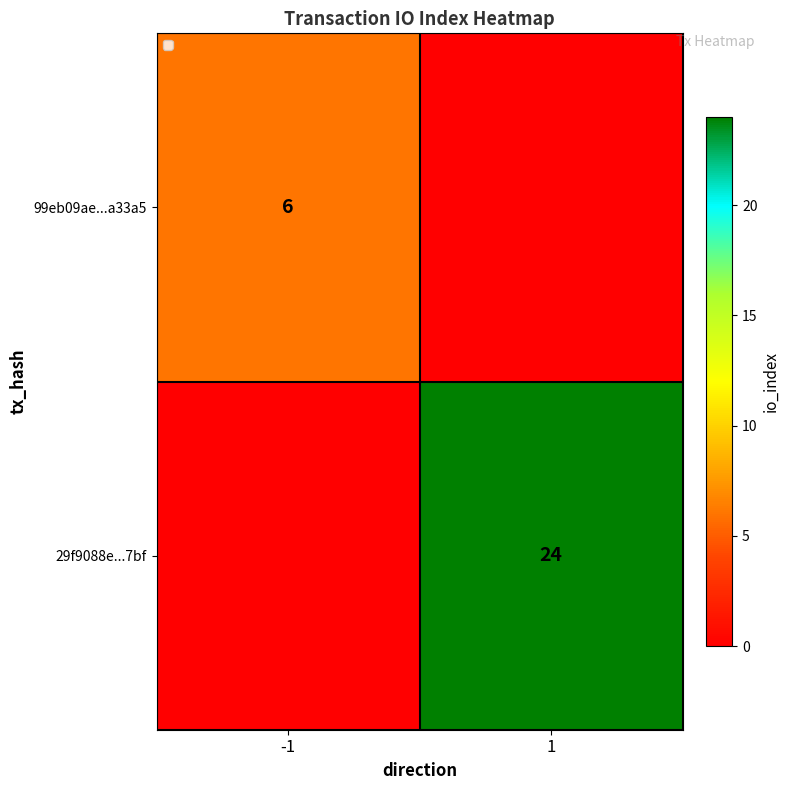

What is the total value across all series at -1?

6